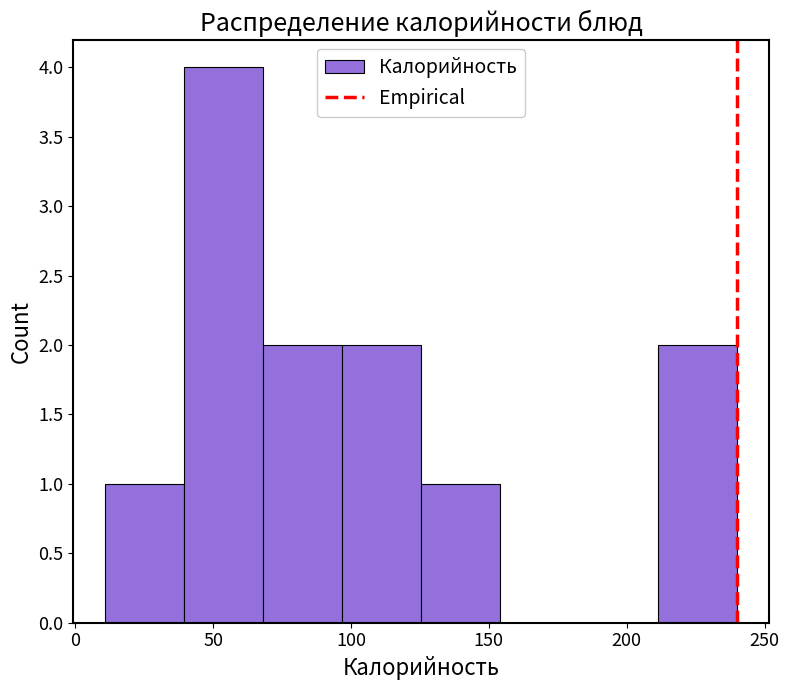

Reading left to right, transcribe this chart: for each bar, give the range it covers on the x-axis and its height. Neither the bar edges nor the heights are printed on the chart, so give them approximately, as read against the axes.

10 to 40: 1
40 to 70: 4
70 to 95: 2
95 to 125: 2
125 to 155: 1
155 to 185: 0
185 to 210: 0
210 to 240: 2